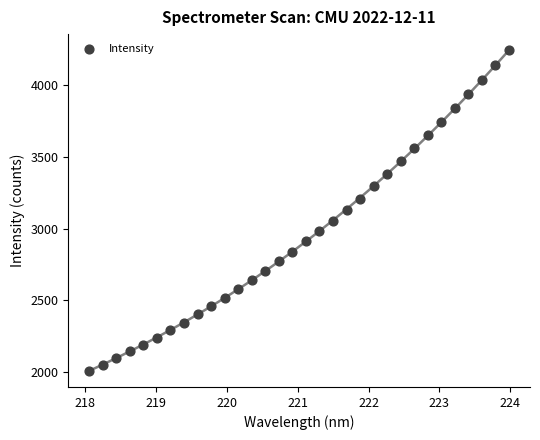

What is the range of X values (max minus min)?

5.9